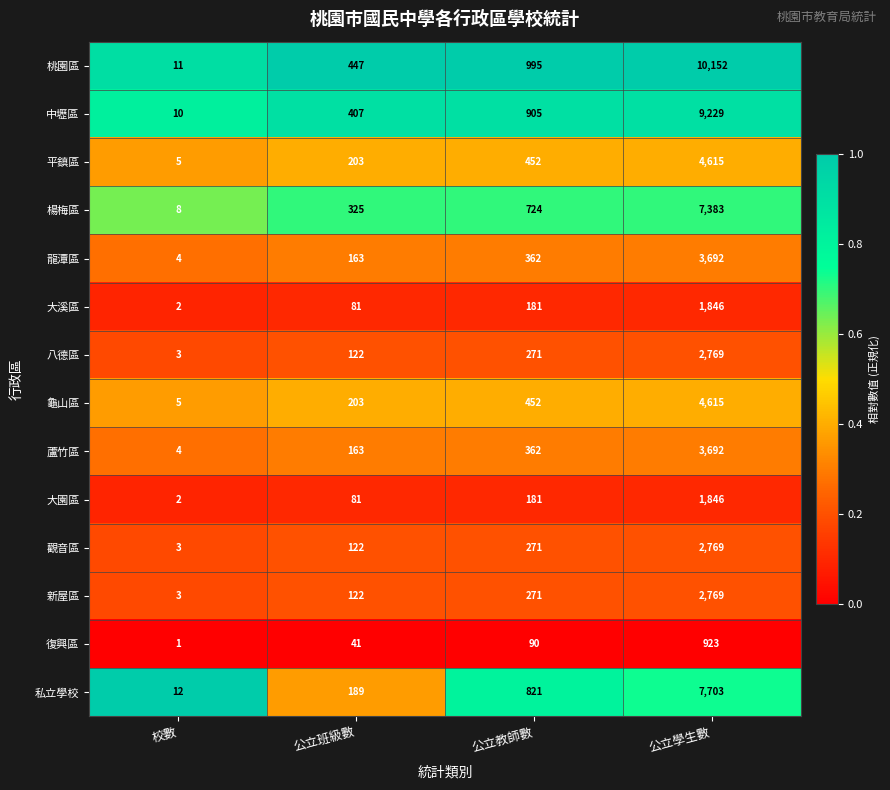

Is the value of 觀音區 at 公立教師數 greater than the value of 楊梅區 at 公立學生數?

No